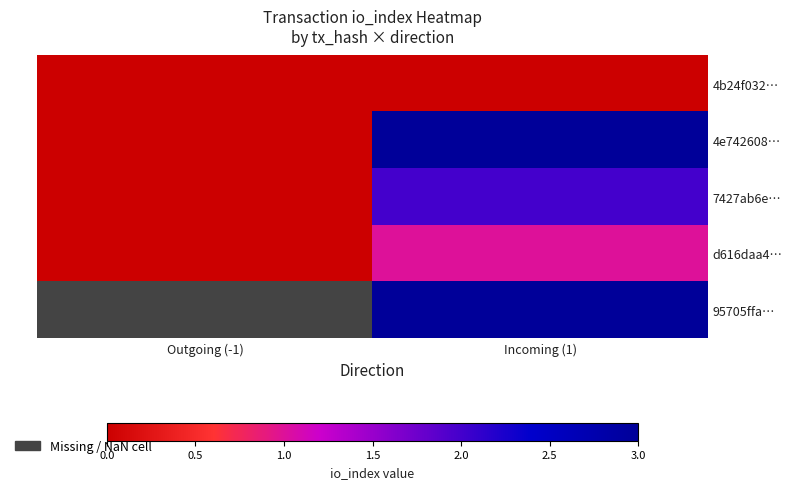

At which category is the sum across all series the highest?

Incoming (1)